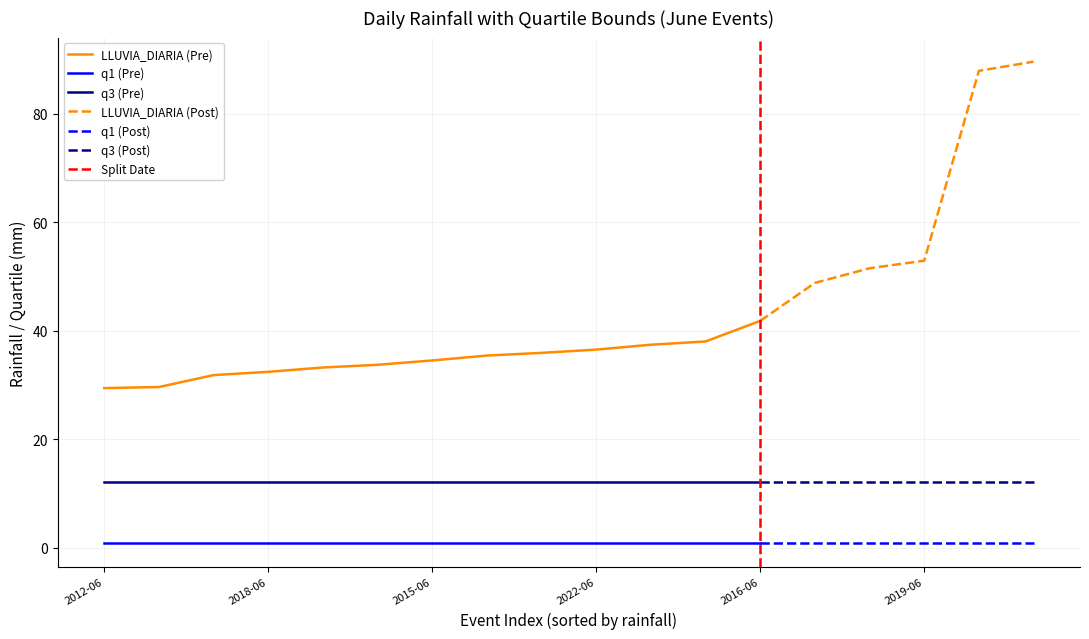

Does the chart display data point markers on the line(s)?

No